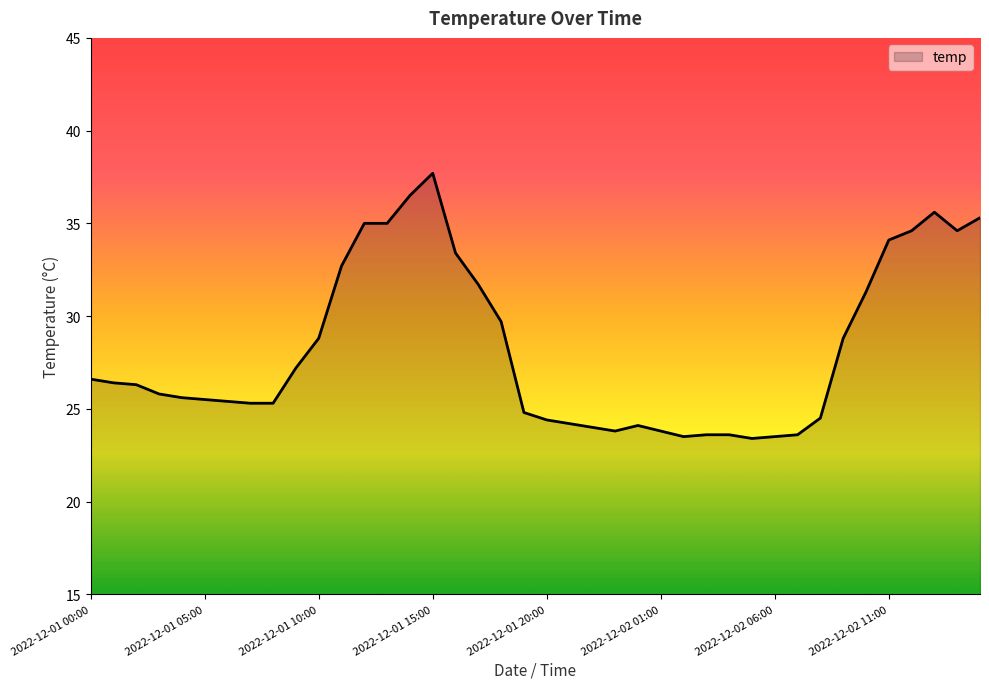

What is the greatest value displayed?

37.7